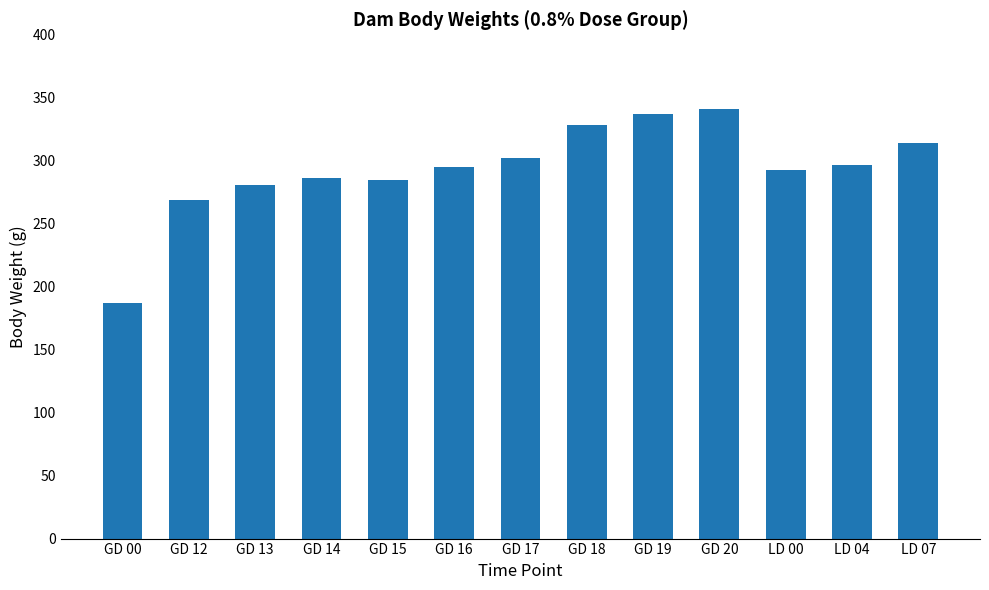

Where is the data nearest to the value 263?

GD 12